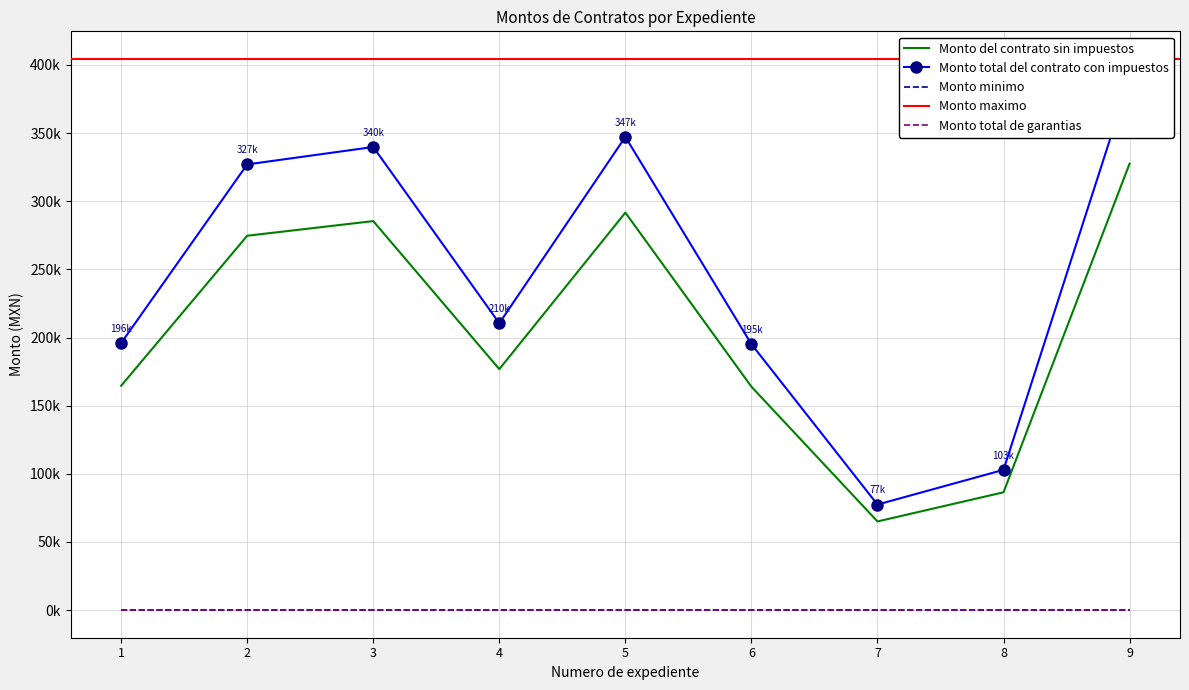

How many lines are shown in the chart?

5